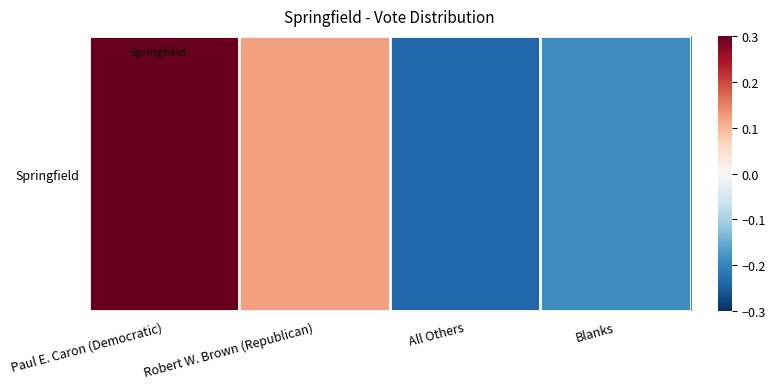

What value does the data have at Robert W. Brown (Republican)?

0.1